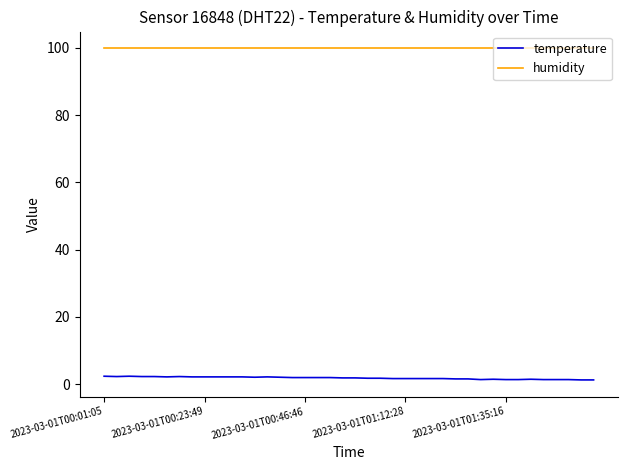

True or false: temperature and humidity cross at least once.

False